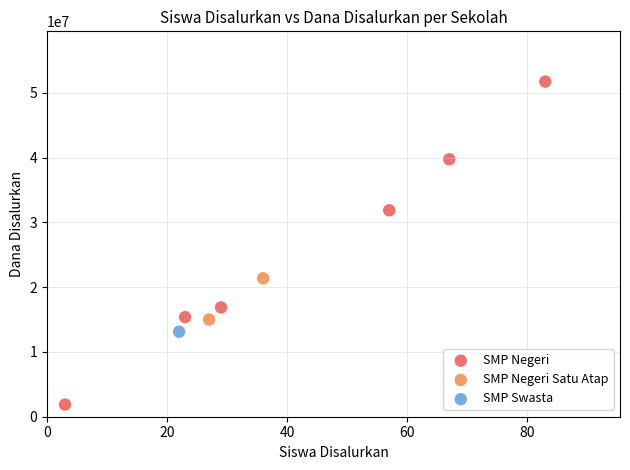

Which series contains the highest Y value?

SMP Negeri